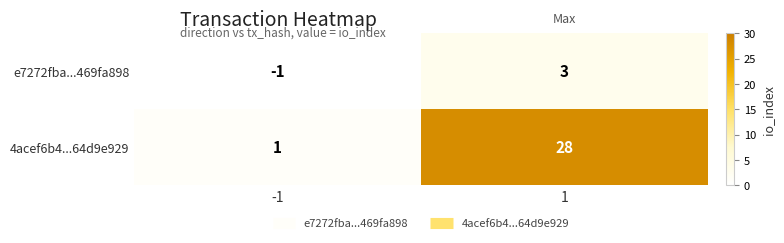

How many negative values does the e7272fba...469fa898 series have?

1